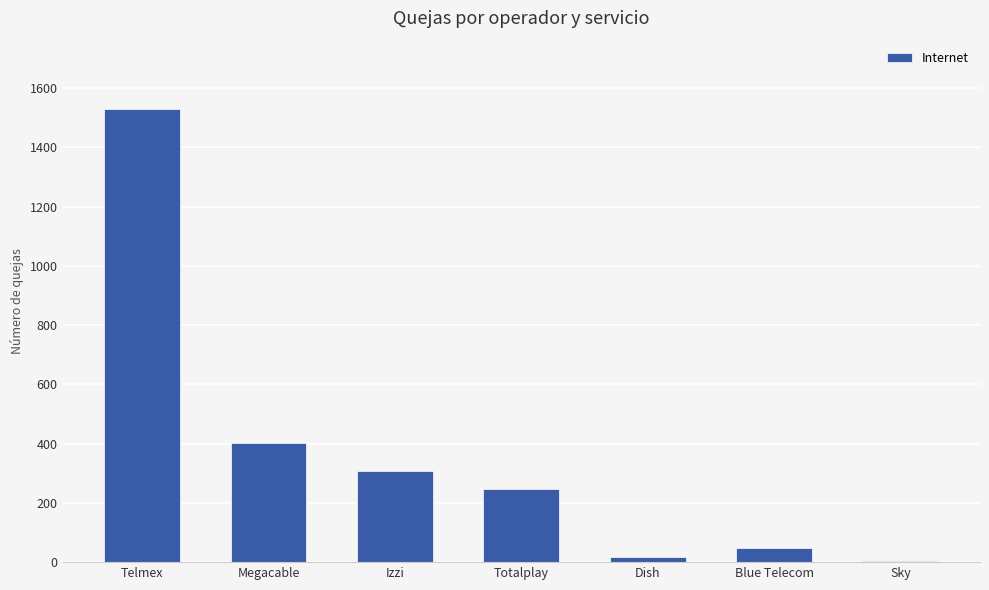

What is the change in value from Megacable to Blue Telecom?

-354